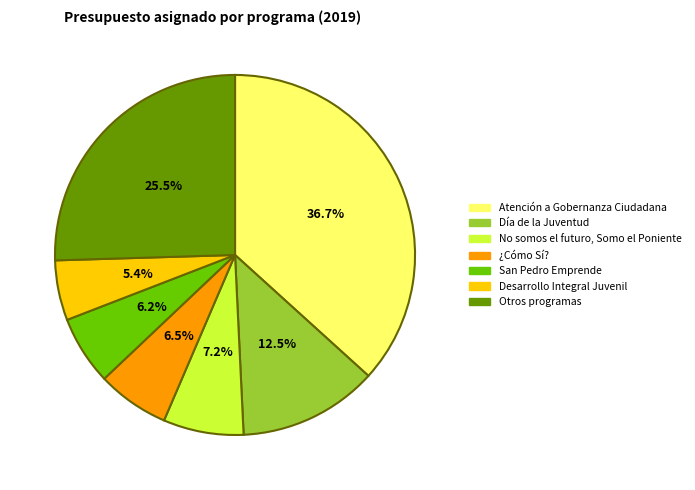

Which slice is the largest?

Atención a Gobernanza Ciudadana